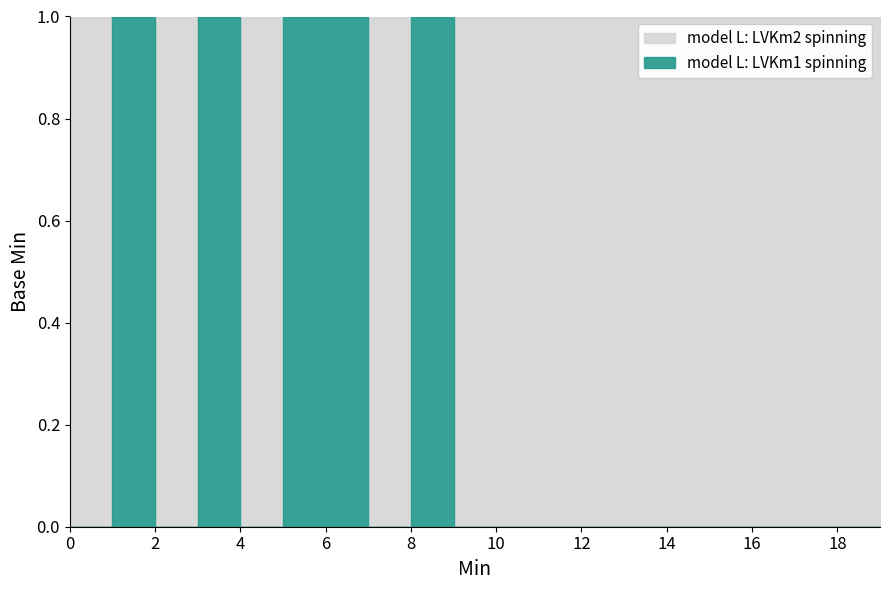

The chart shows a value of 0 at 0. True or false?

True